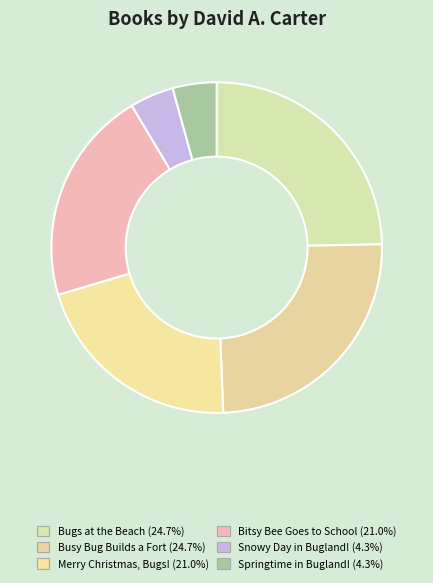

To the nearest percent, what percentage of the pie is Springtime in Bugland!?

4%